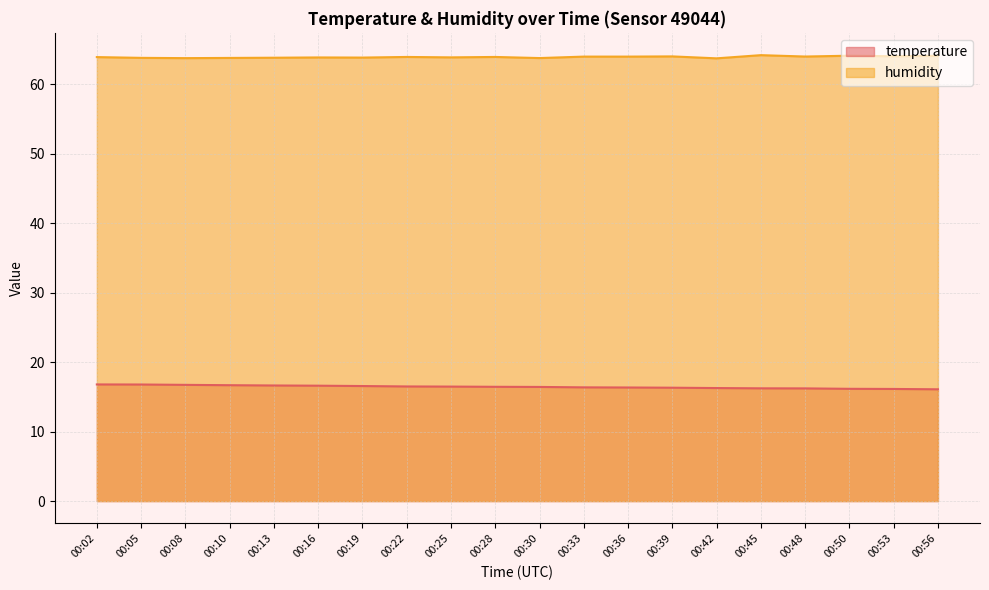

Reading left to right, list all the values displayed in this chart.

temperature: 00:02=16.8	00:05=16.8	00:08=16.7	00:10=16.7	00:13=16.6	00:16=16.6	00:19=16.6	00:22=16.5	00:25=16.5	00:28=16.4	00:30=16.4	00:33=16.4	00:36=16.4	00:39=16.3	00:42=16.3	00:45=16.2	00:48=16.2	00:50=16.2	00:53=16.1	00:56=16.1
humidity: 00:02=63.9	00:05=63.8	00:08=63.8	00:10=63.8	00:13=63.8	00:16=63.9	00:19=63.8	00:22=63.9	00:25=63.9	00:28=63.9	00:30=63.8	00:33=64.0	00:36=64.0	00:39=64.0	00:42=63.7	00:45=64.2	00:48=64.0	00:50=64.1	00:53=64.0	00:56=64.1